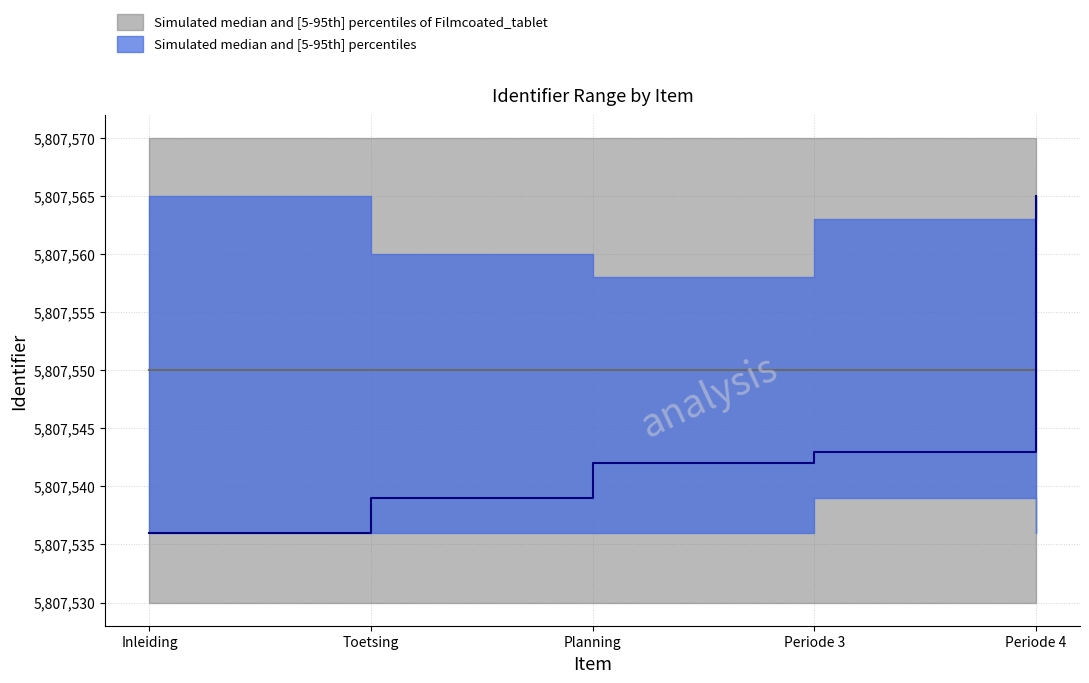

Is this an area chart (filled region under the line)?

No